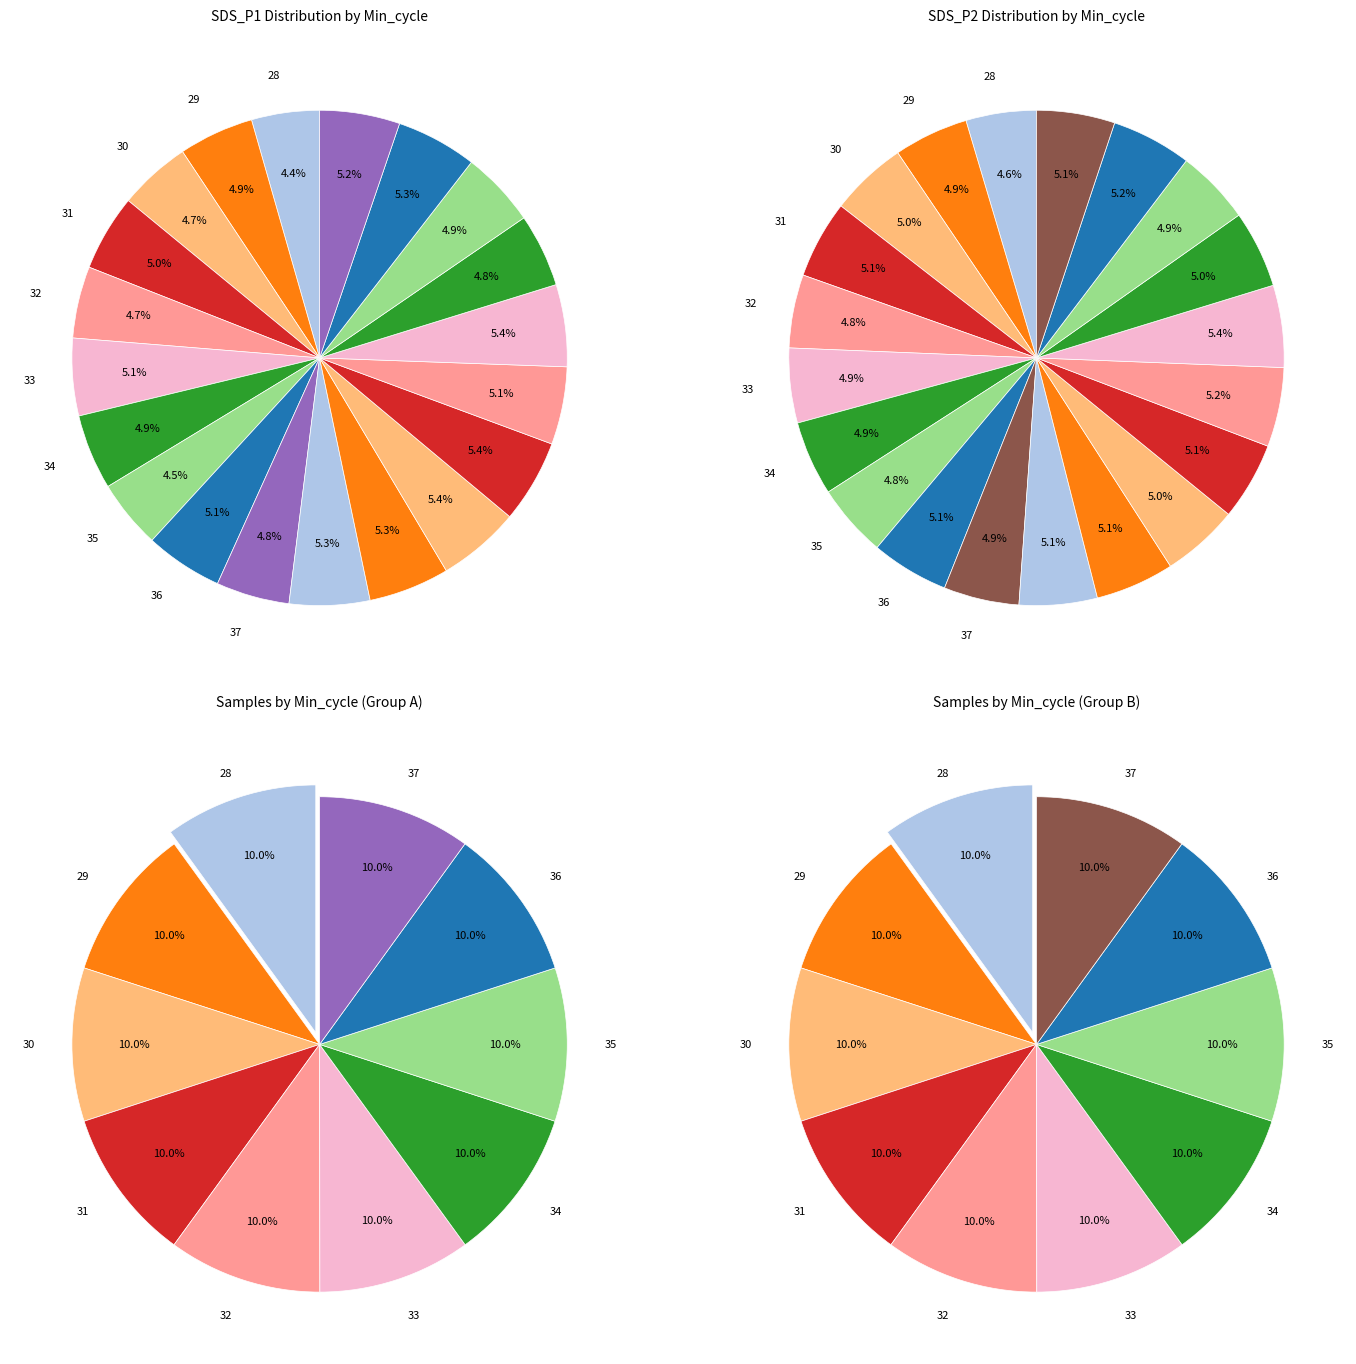

What is the smallest slice in the pie chart?

28